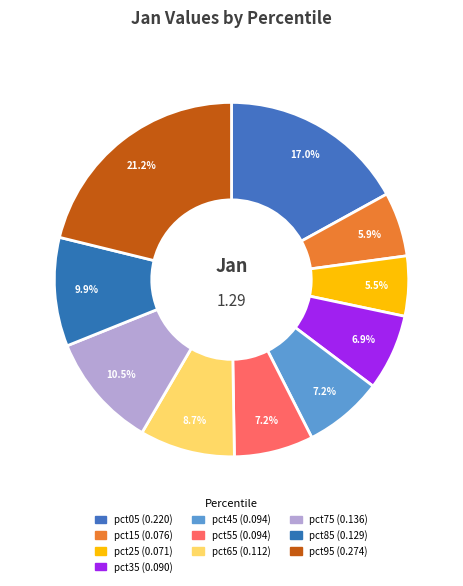

Which category has the biggest portion of the pie?

pct95